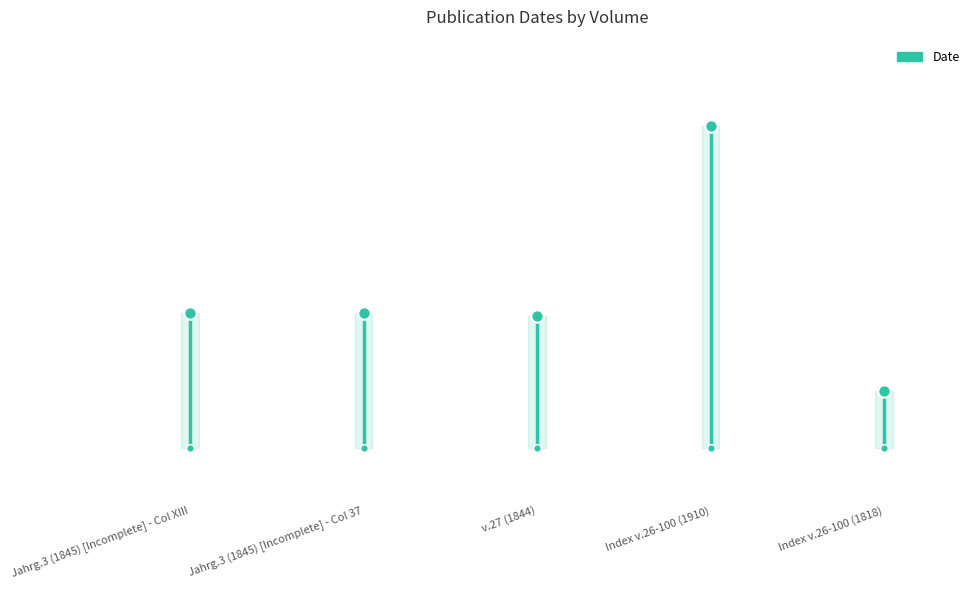

What is the ratio of the value at Jahrg.3 (1845) [Incomplete] - Col XIII to the value at Jahrg.3 (1845) [Incomplete] - Col 37?

1.0